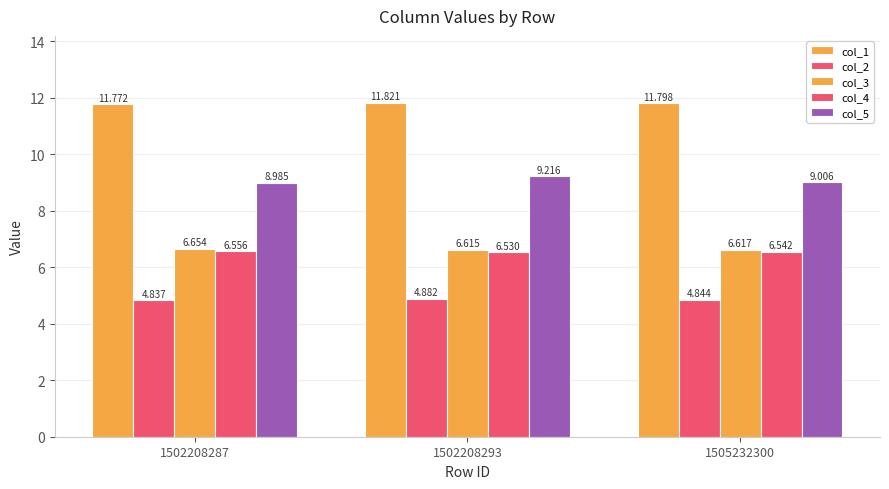

What is the minimum value for col_2?

4.8